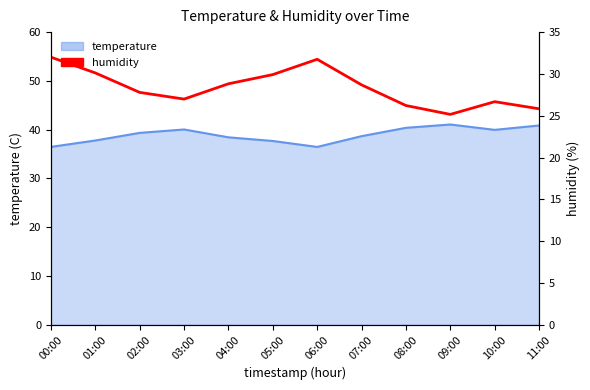

What is the value of the humidity point at the 1st from the left?

32.0